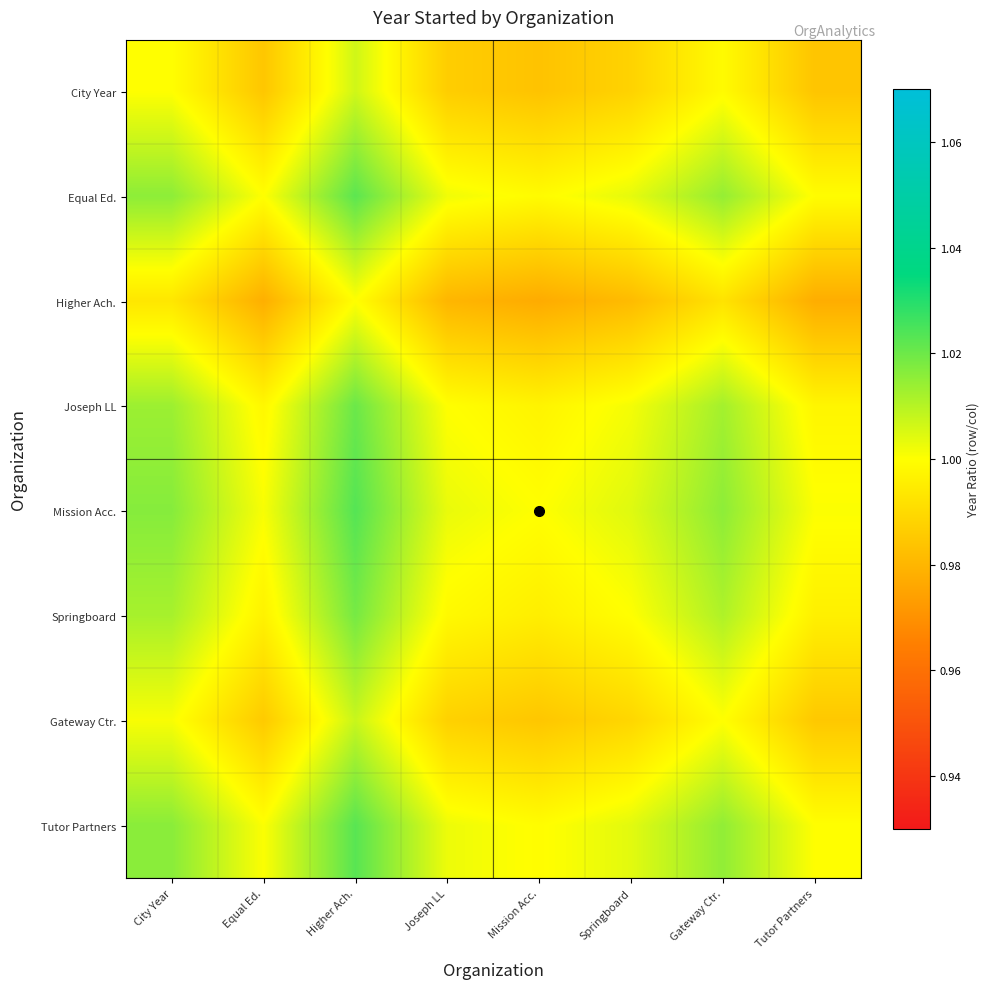

What is the total value across all series at City Year?

8.1